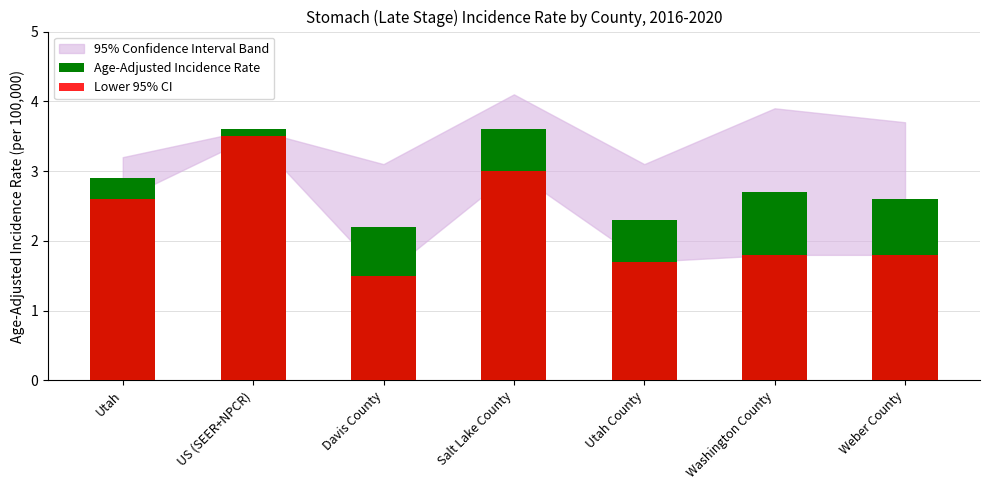

The value of Lower 95% CI at Utah County is 1.7. True or false?

True